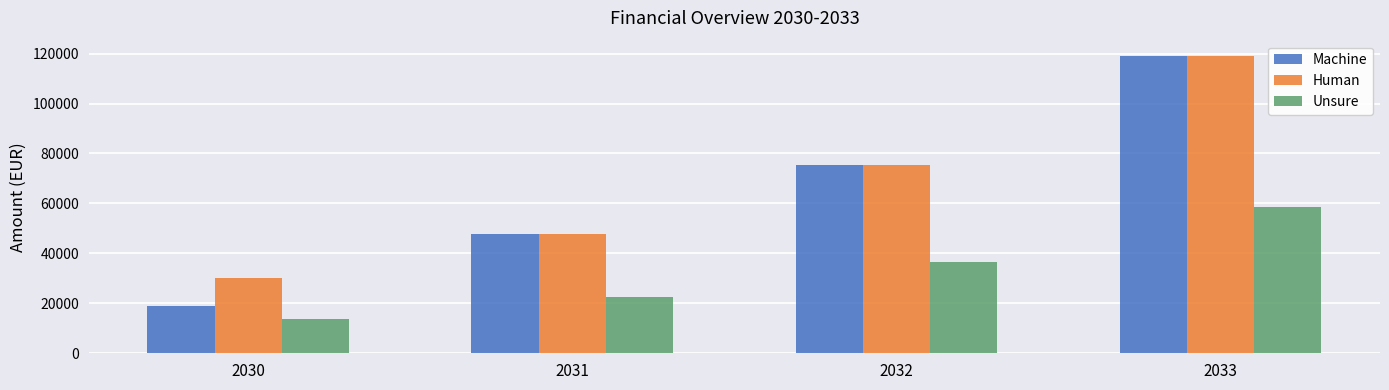

What is the average value of the Human series?

68048.7